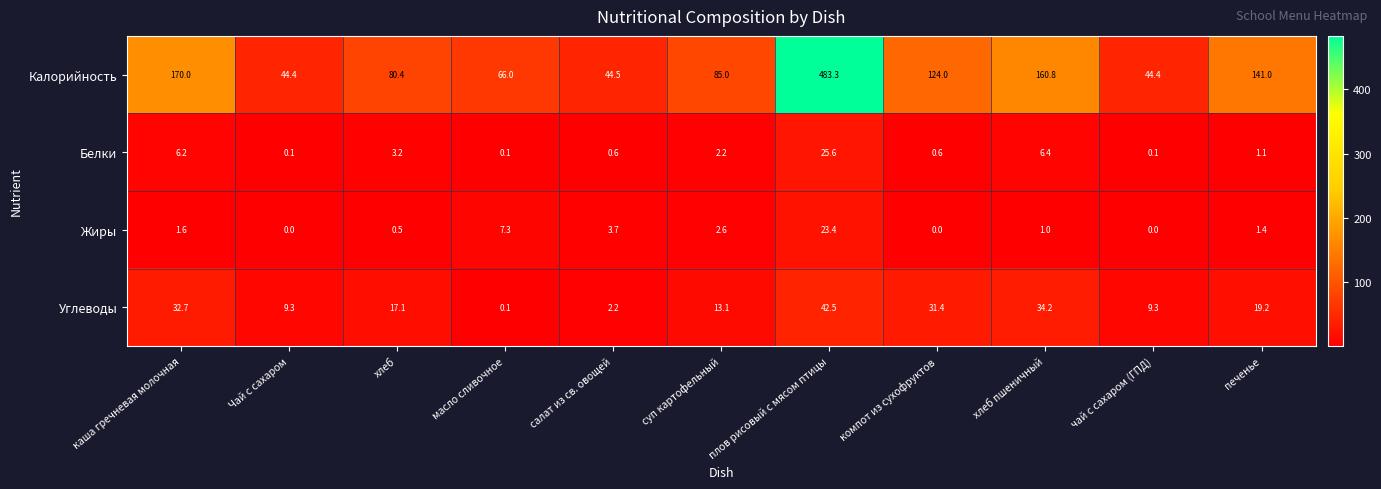

What is the difference between the highest and lowest values at масло сливочное?

65.9